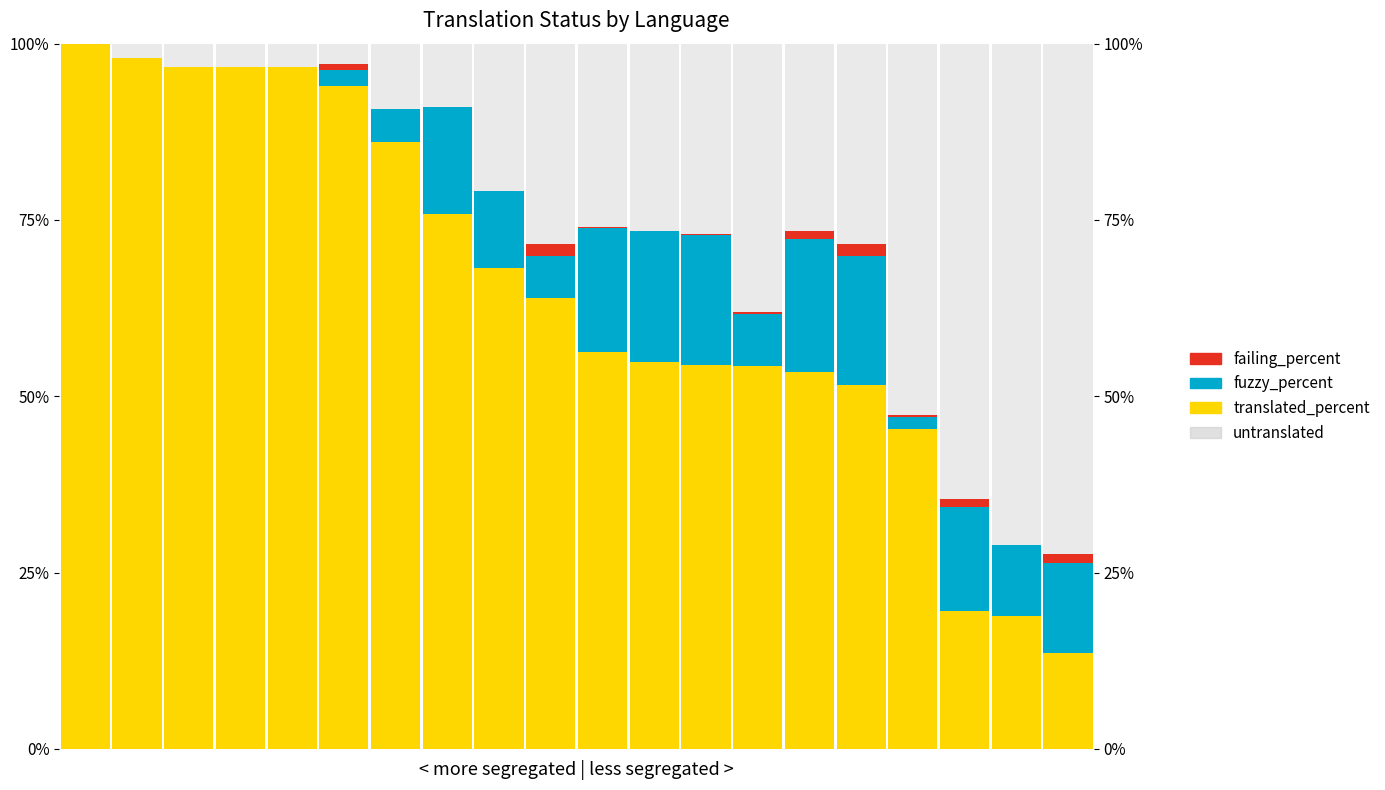

What is the difference between the highest and lowest values at 6?

86.0